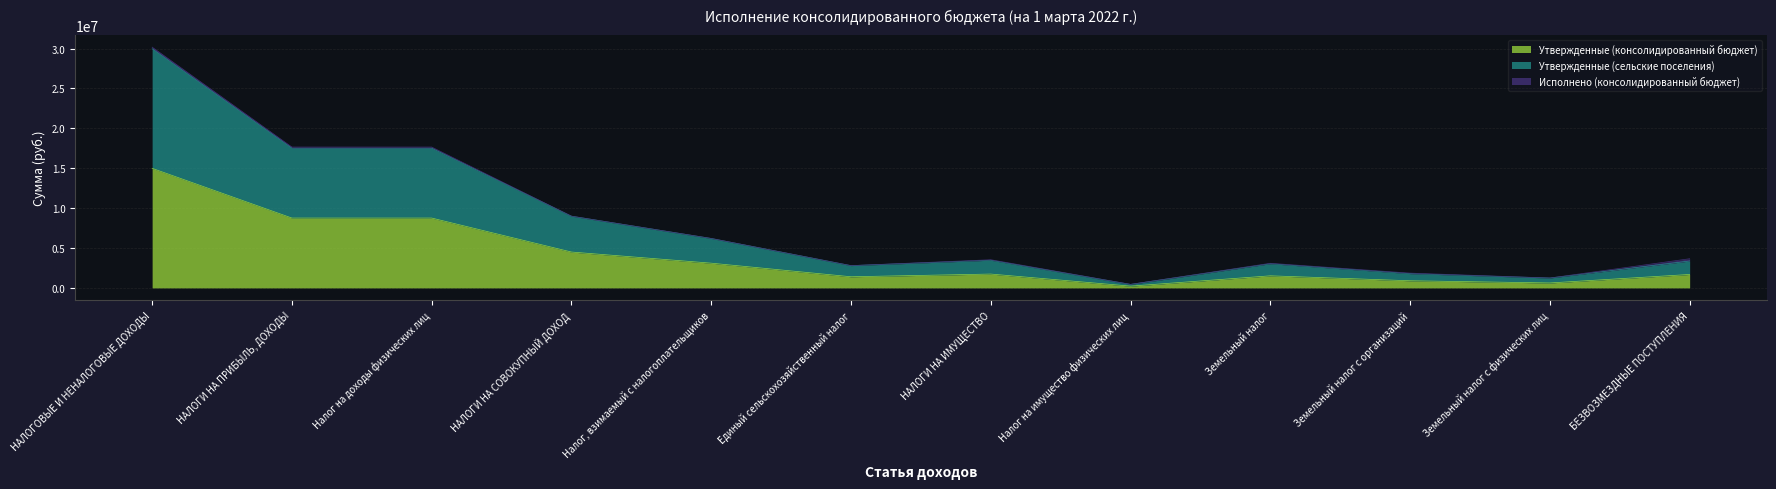

True or false: Утвержденные (сельские поселения) and Утвержденные (консолидированный бюджет) intersect in this chart.

False